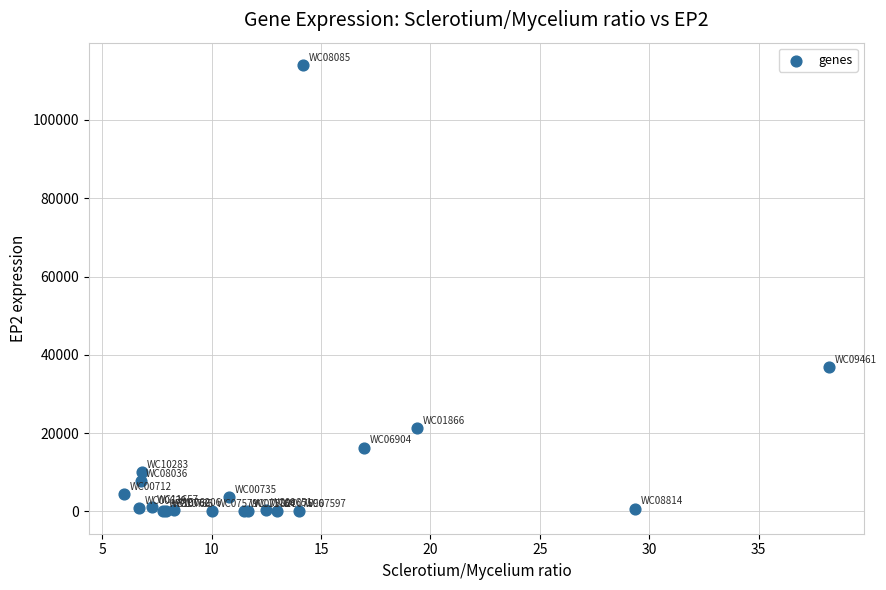

What Y value in the scatter plot is closest to 57023?

36837